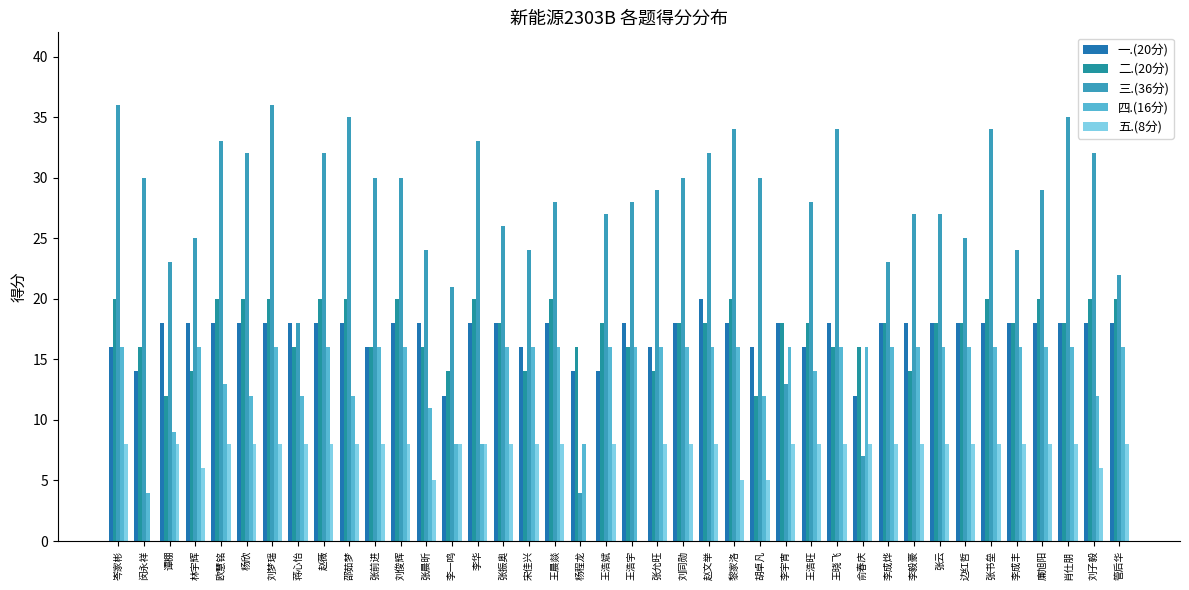

True or false: 四.(16分) has a value of 24 at 王晨燚.

False